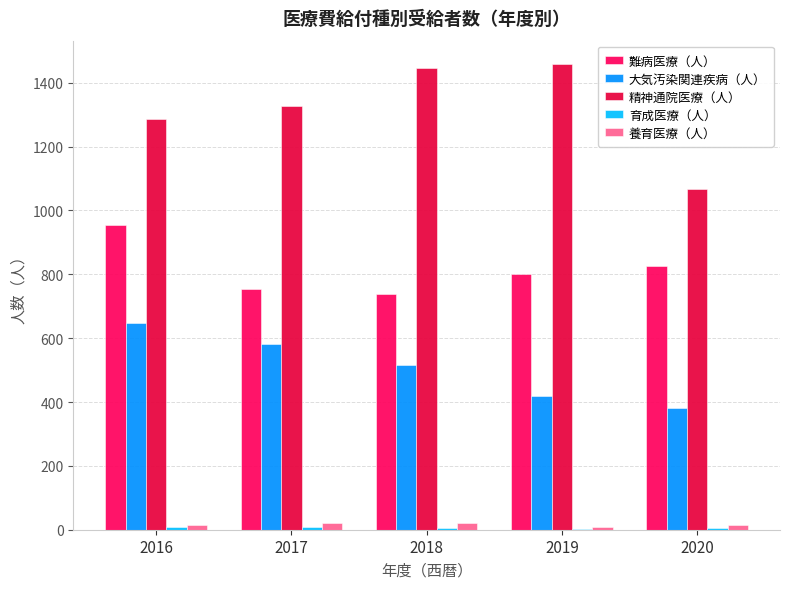

Reading right to left, list all the values displayed in this chart.

難病医療（人）: 827	801	737	753	954
大気汚染関連疾病（人）: 380	418	517	581	646
精神通院医療（人）: 1066	1459	1447	1327	1286
育成医療（人）: 4	3	5	8	8
養育医療（人）: 15	9	21	21	14